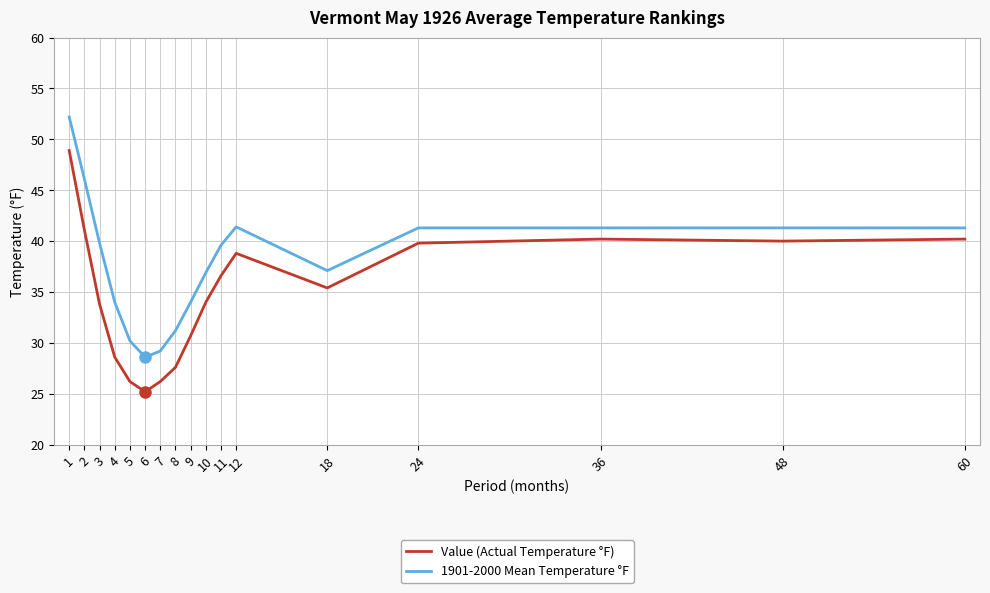

Where is the first local maximum for 1901-2000 Mean Temperature °F?

12